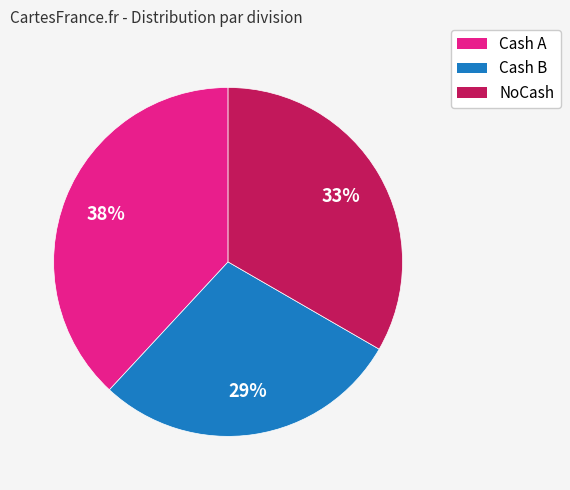

To the nearest percent, what portion does NoCash represent?

33%